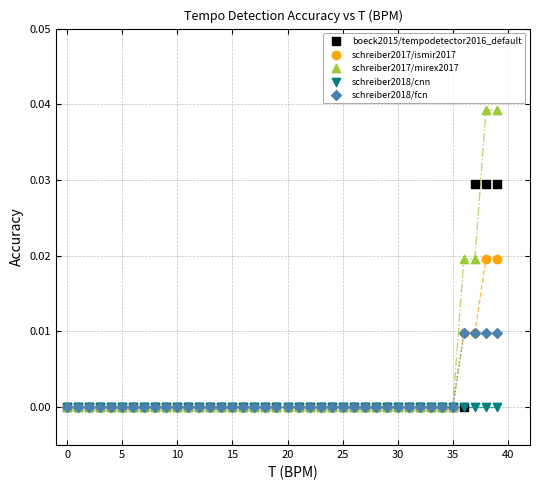

Which series contains the highest Y value?

schreiber2017/mirex2017